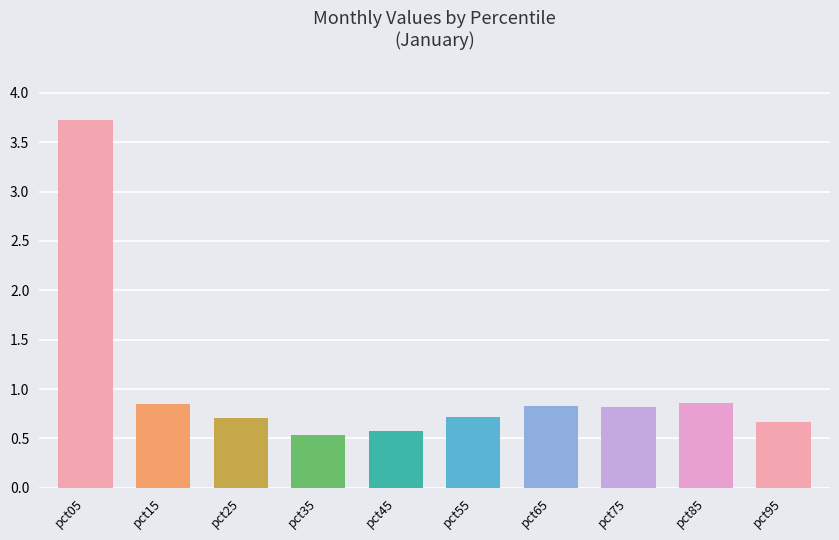

At which label is Jan closest to 2?

pct85